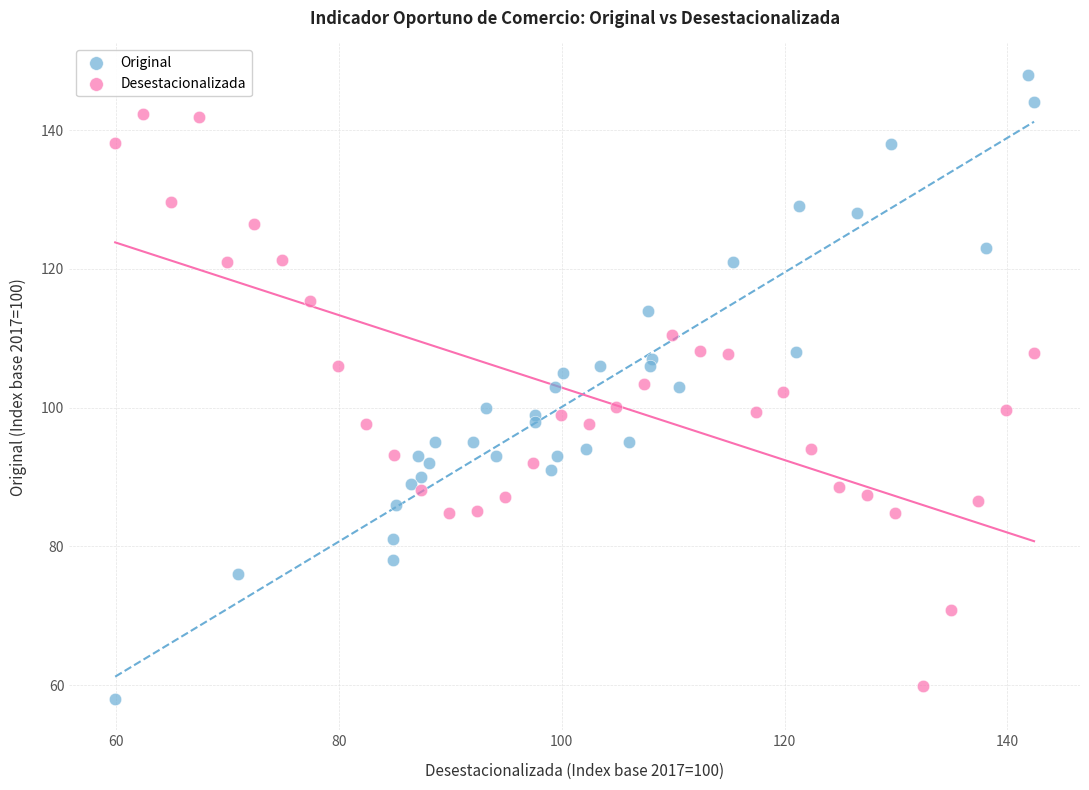

Which series has the largest Y range (max minus min)?

Original